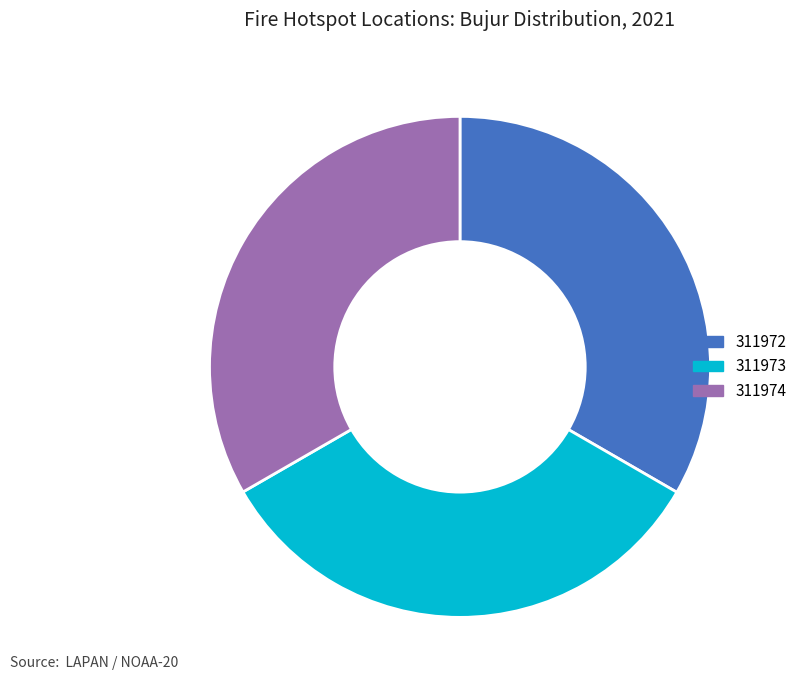

What is the ratio of the value at 311973 to the value at 311974?

1.0